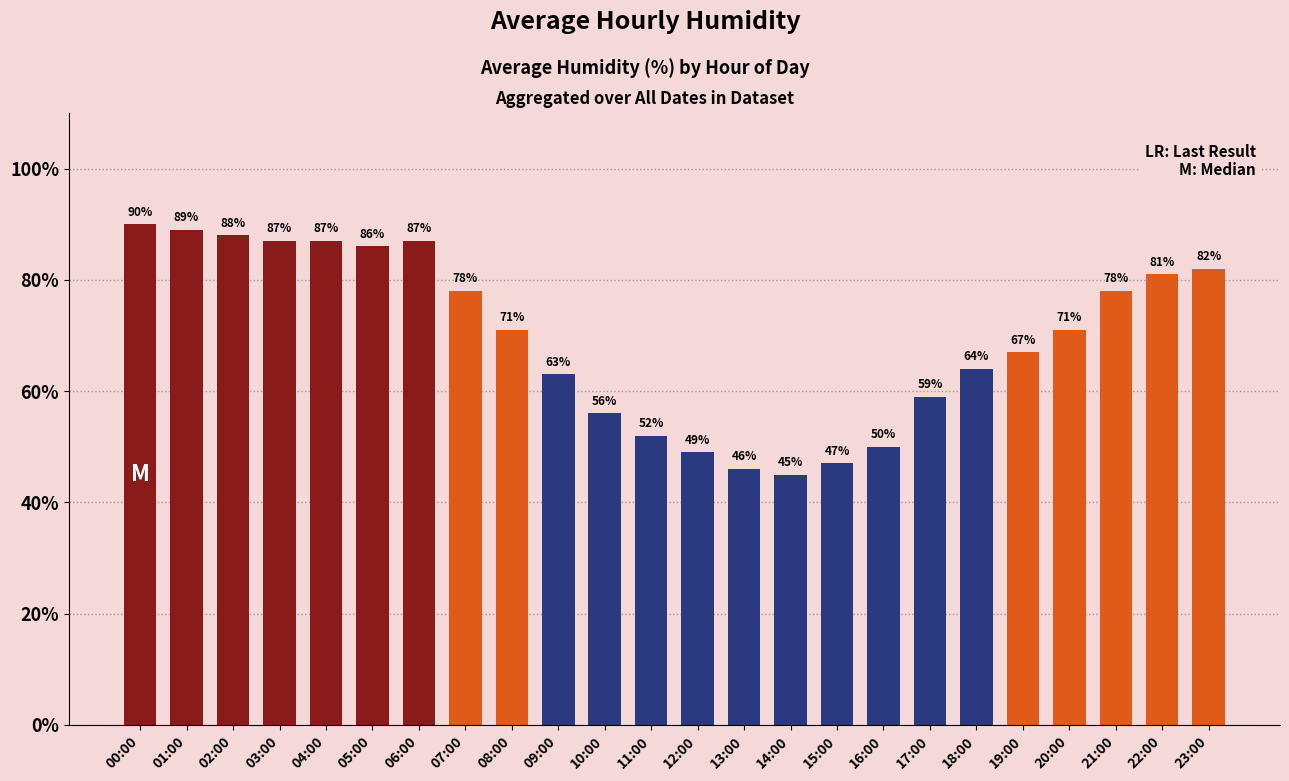

Where is the data nearest to the value 67?

19:00